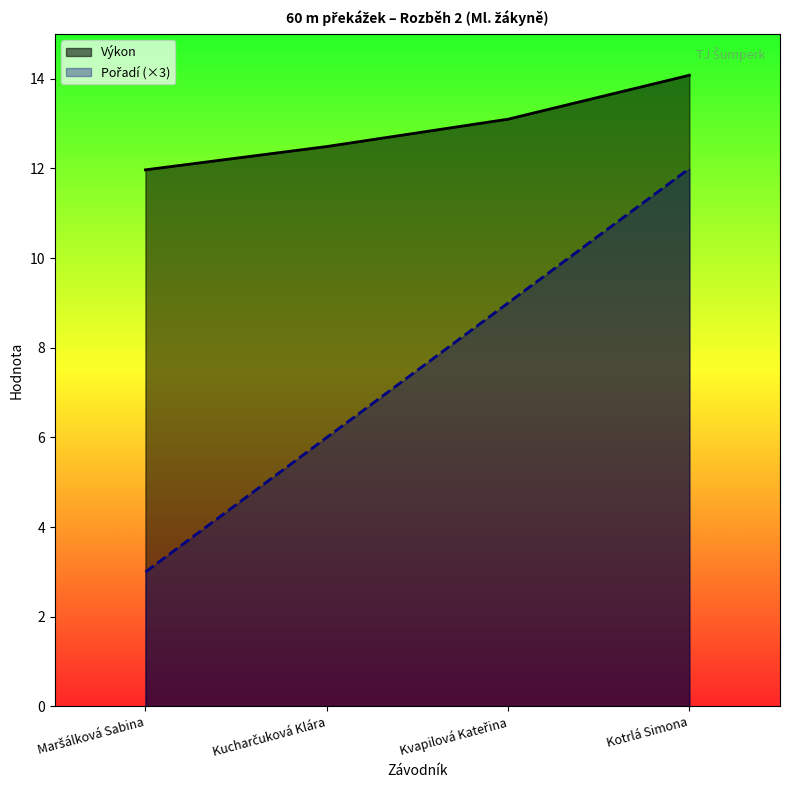

Which category has the highest value in the Výkon series?

Kotrlá Simona